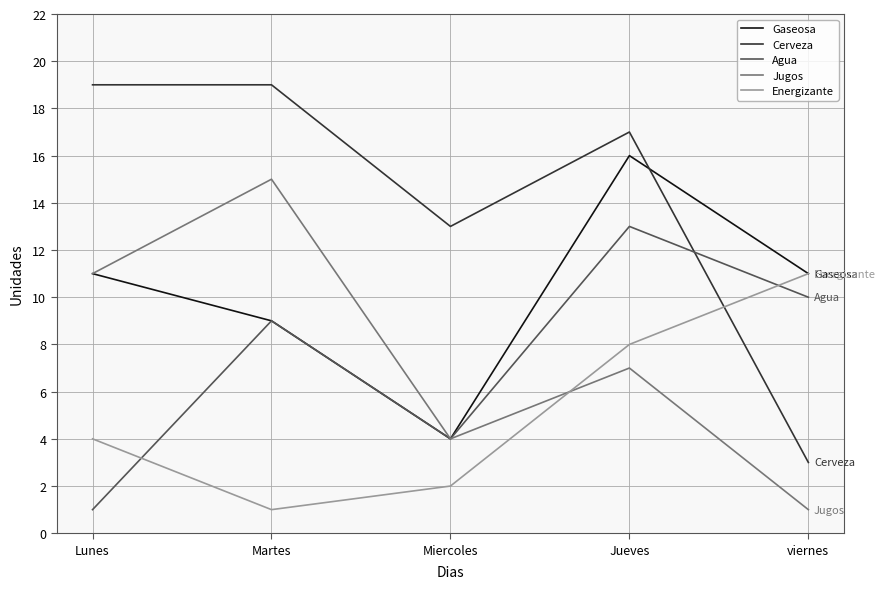

True or false: Agua and Energizante cross at least once.

True